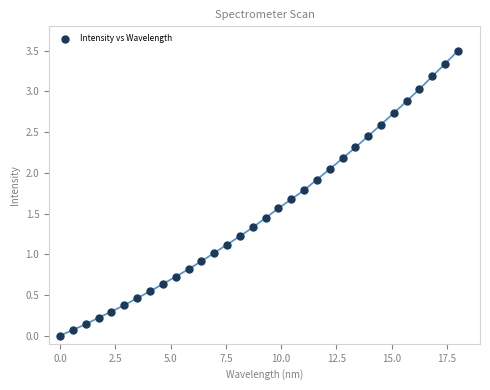

What is the range of X values (max minus min)?

18.0